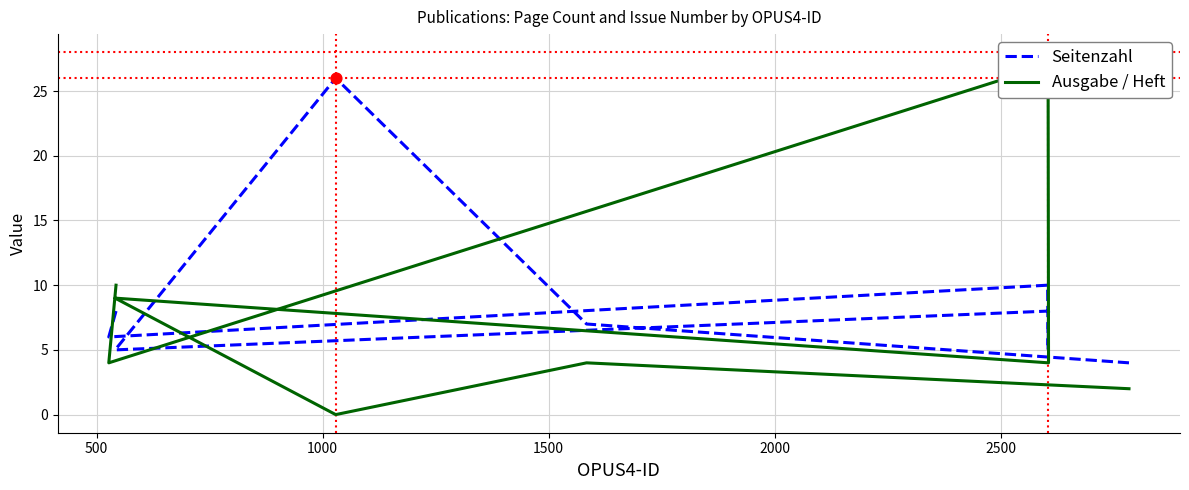

What is the total value across all series at 500?

10